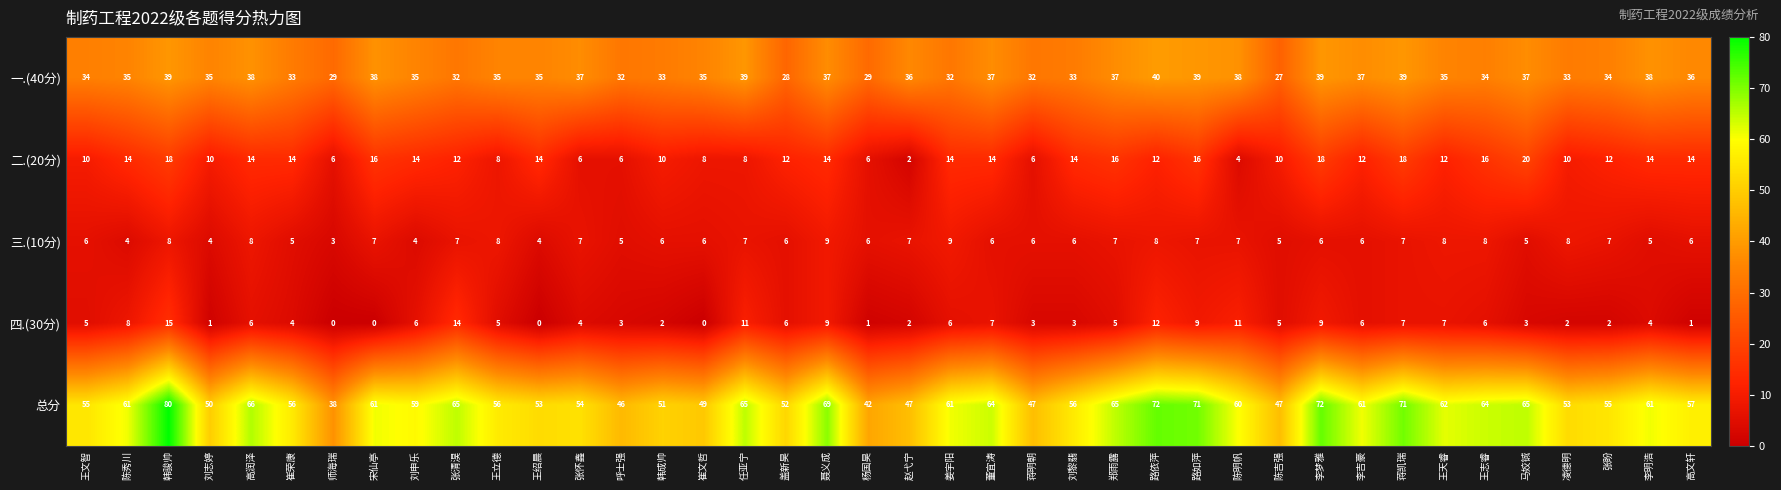

At which label does 总分 first exceed 60?

陈秀川